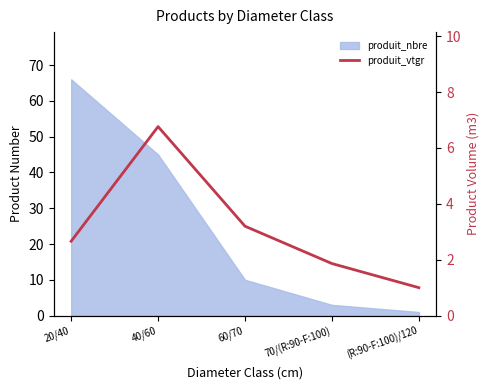

What is the label of the 3rd point from the left?

60/70